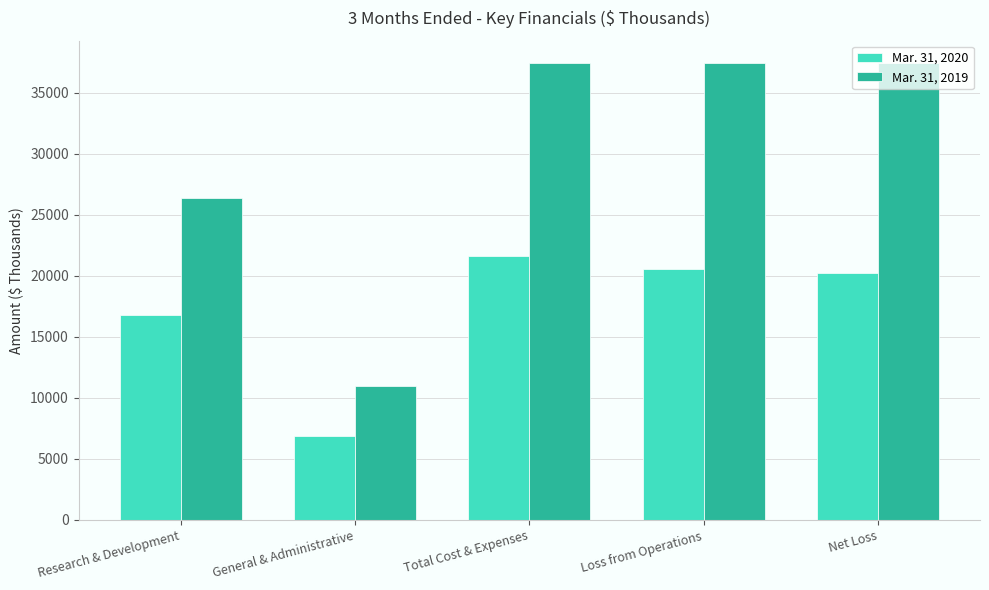

What is the spread (max minus min) of values at Total Cost & Expenses?

15778